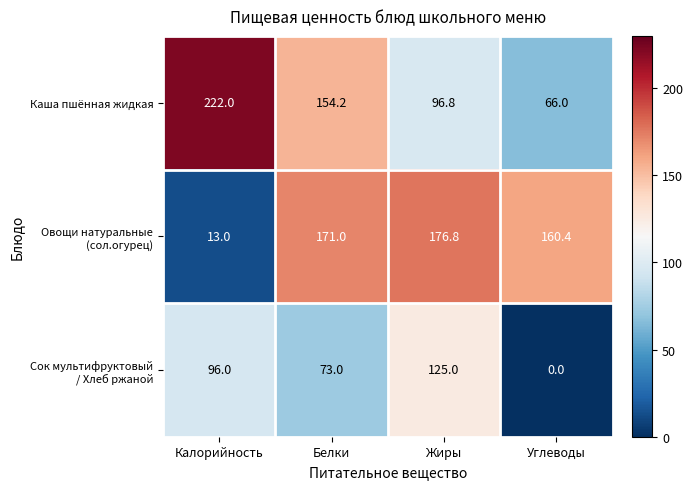

What is the maximum value shown in the chart?

222.0